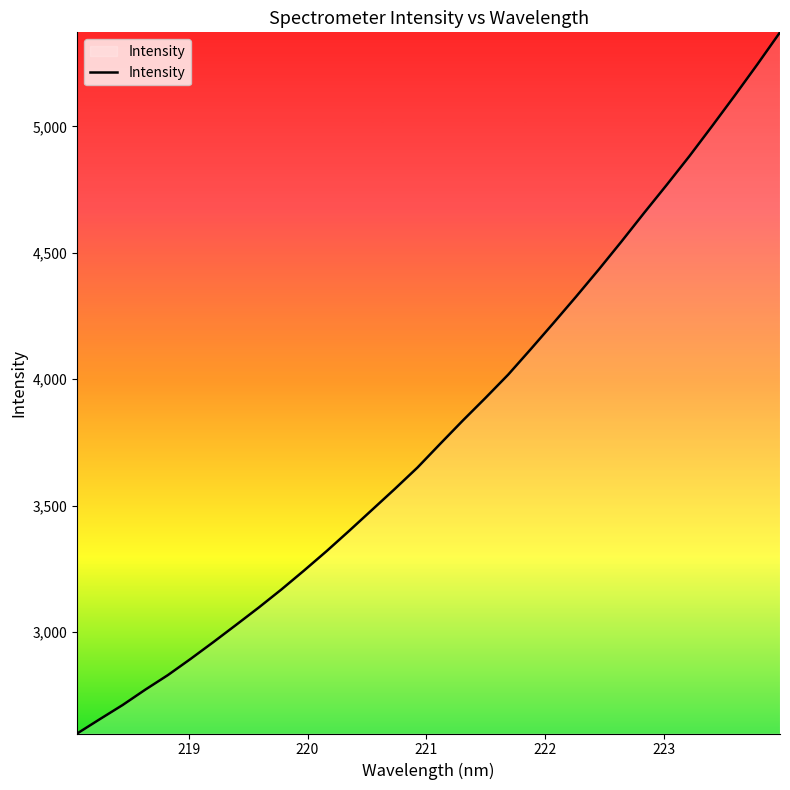

What is the smallest value displayed?

2599.1